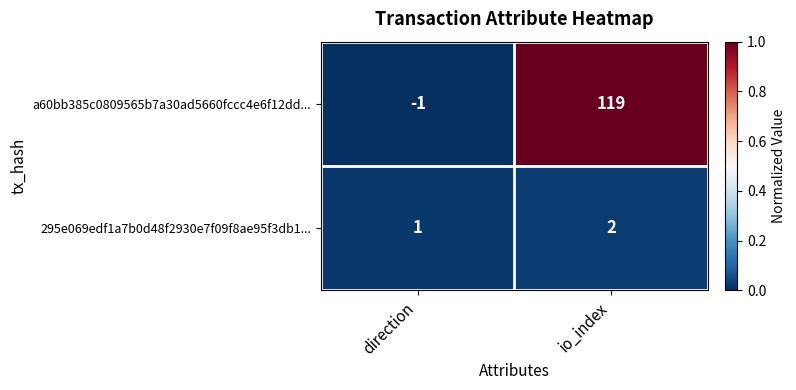

Rank the series at direction from highest to lowest value.

295e069edf1a7b0d48f2930e7f09f8ae95f3db1..., a60bb385c0809565b7a30ad5660fccc4e6f12dd...